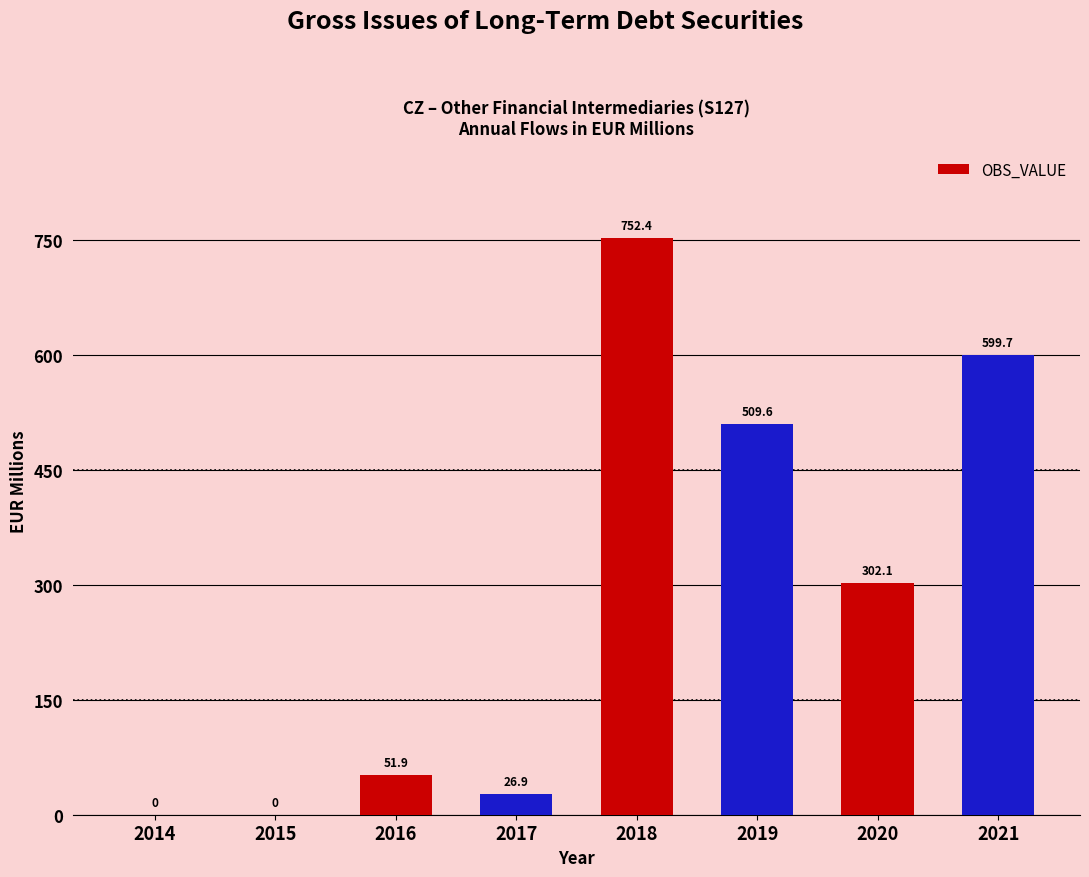

Where does the data first go above 302?

2018